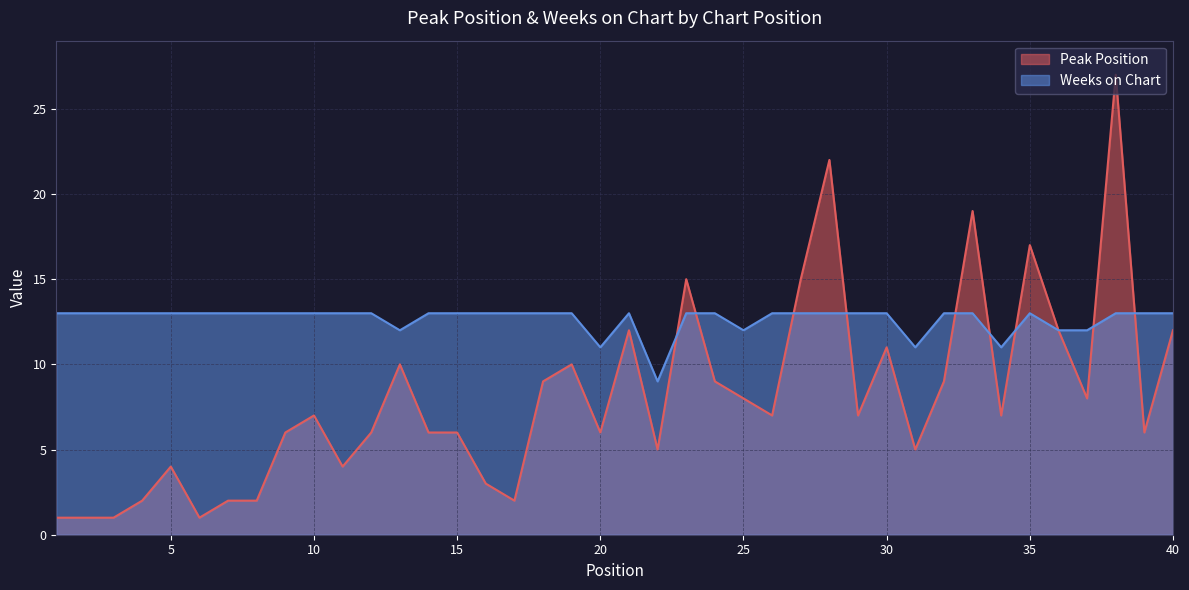

True or false: Weeks on Chart has a value of 18 at 15.

False